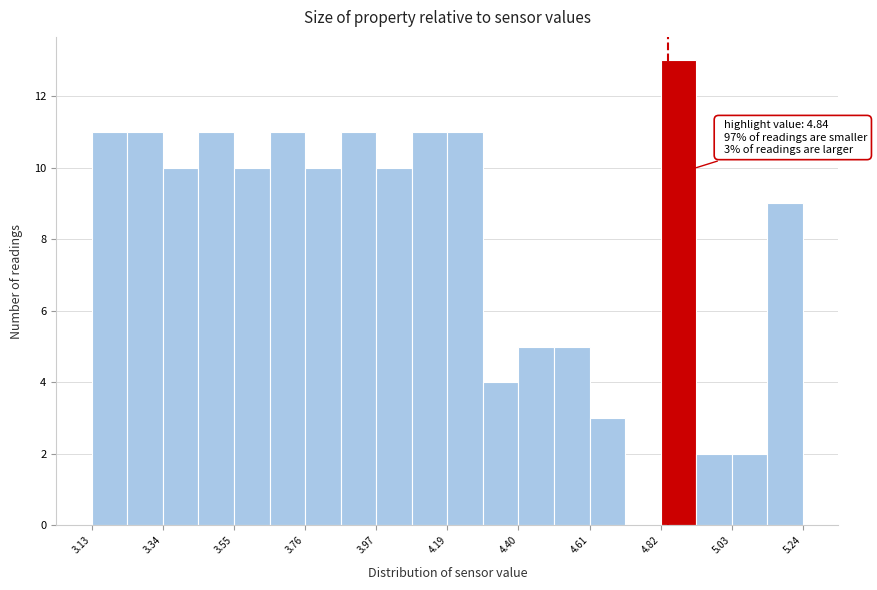

Around what value on the x-axis is the tallest bar? Give the approximate position of its centre, as read against the axis.

4.85